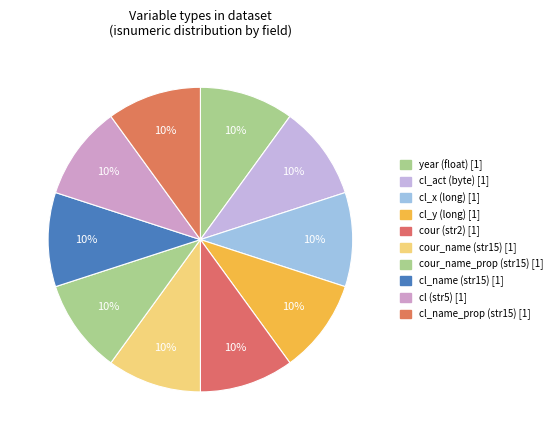

What is the smallest slice in the pie chart?

str2